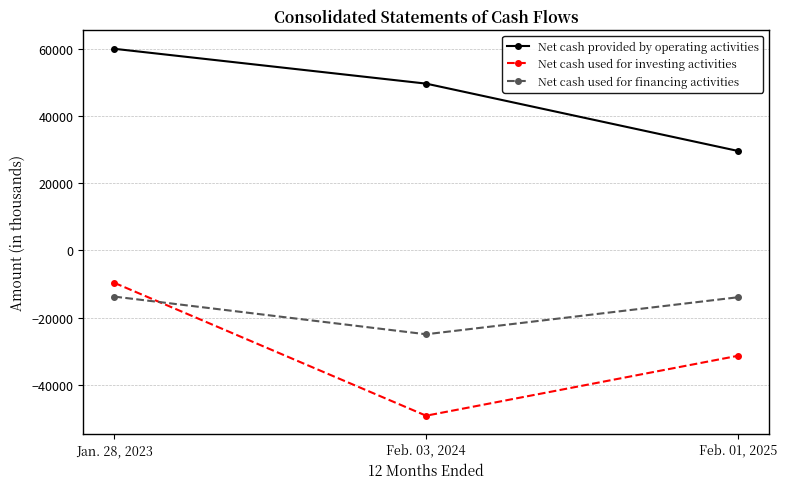

Rank the series by their average value, from lowest to highest.

Net cash used for investing activities, Net cash used for financing activities, Net cash provided by operating activities